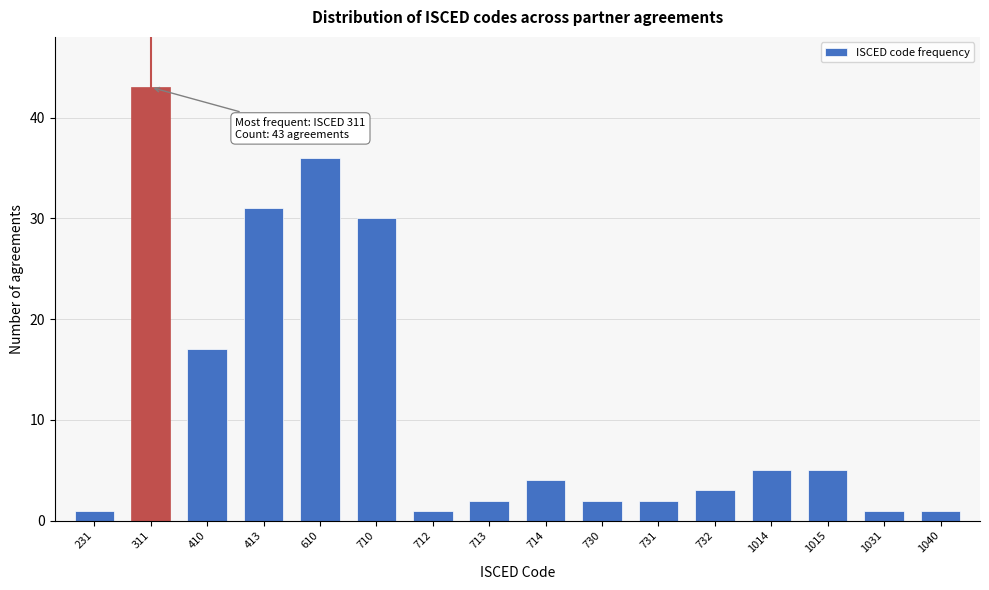

Reading left to right, list all the values displayed in this chart.

1	43	17	31	36	30	1	2	4	2	2	3	5	5	1	1